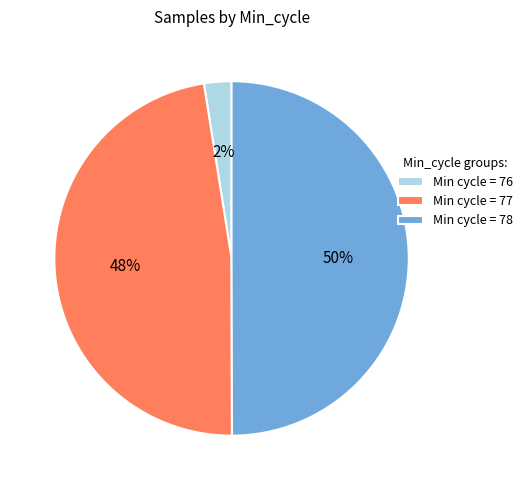

To the nearest percent, what portion does Min cycle = 77 represent?

48%